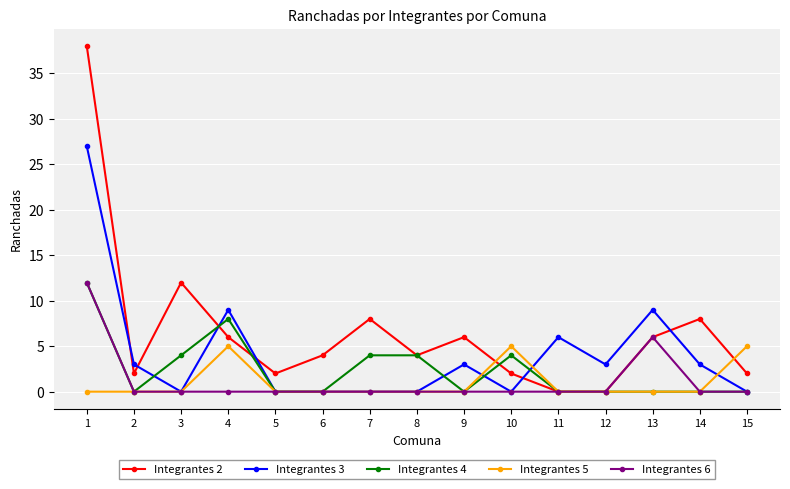

At which label does Integrantes 2 first exceed 4?

1